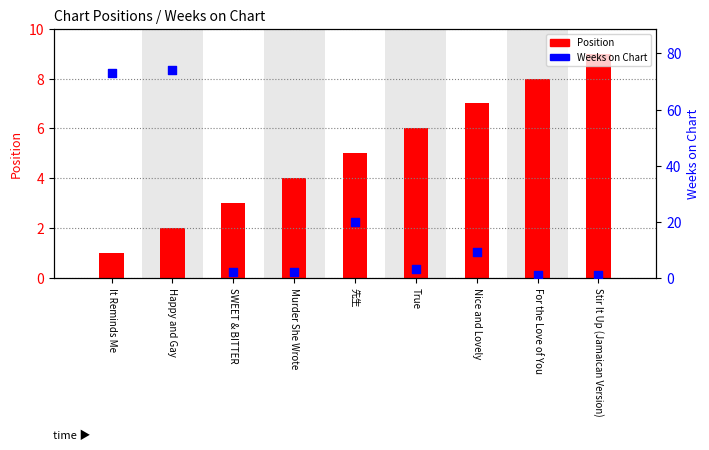

What are all the series names shown in the legend?

Position, Weeks on Chart